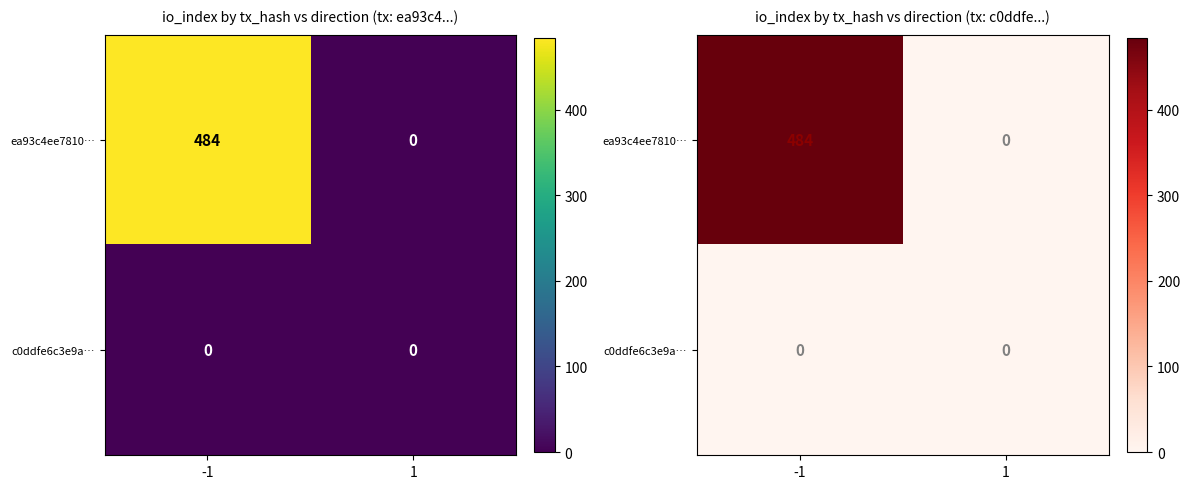

What value does the ea93c4ee7810… series have at -1, to the nearest 50?

500